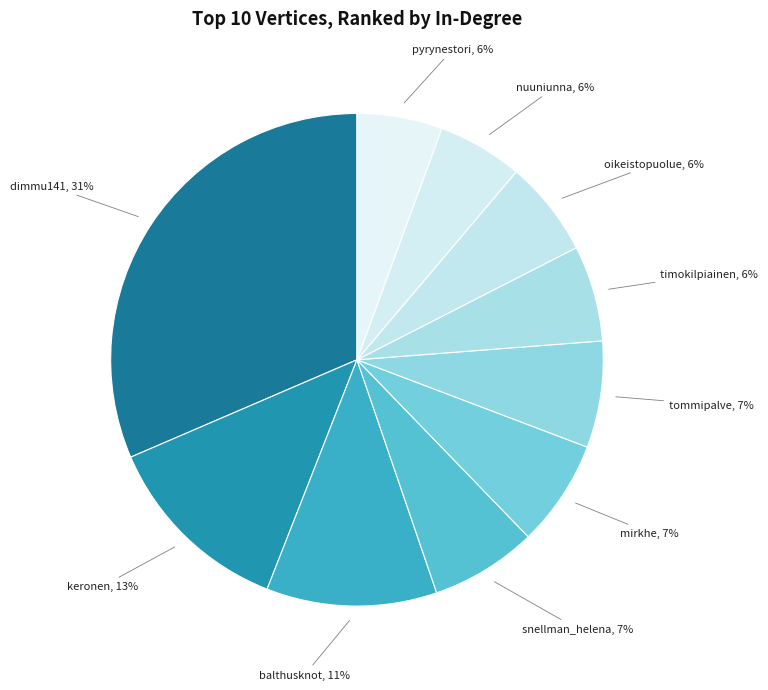

Does any single category account for the majority?

No